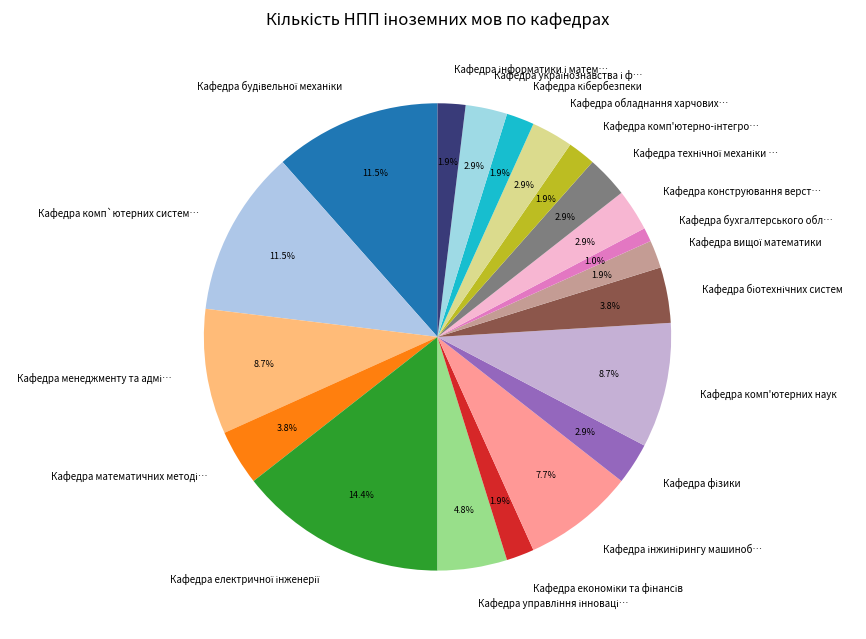

Is there any slice that represents more than half of the pie?

No